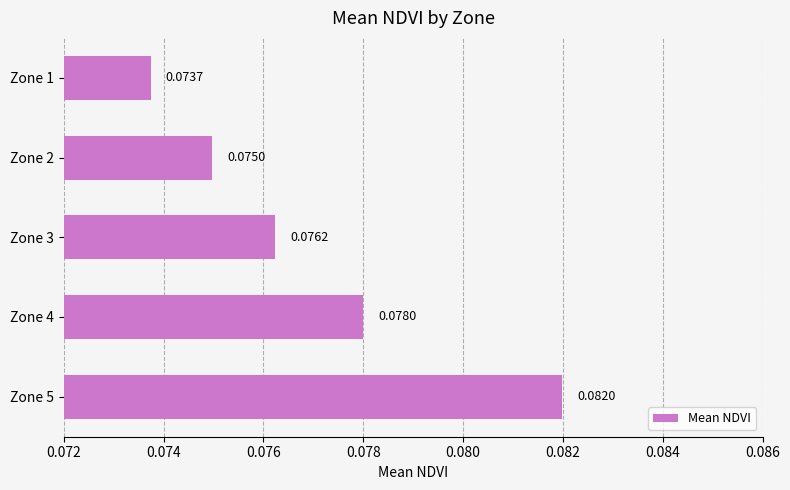

List the labels in order of value, smallest first.

Zone 1, Zone 2, Zone 3, Zone 4, Zone 5